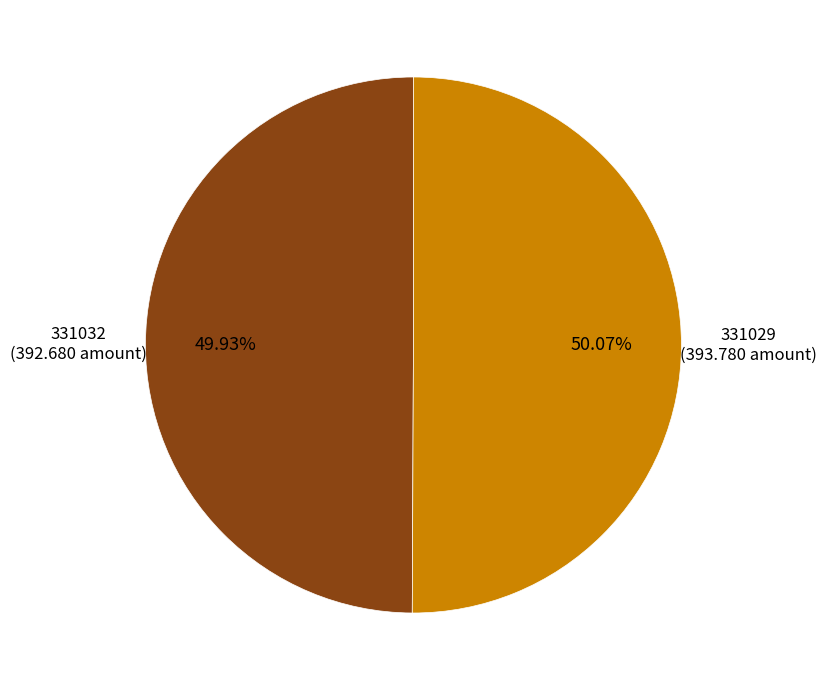

To the nearest percent, what is the difference between the largest and smallest slice percentages?

0%